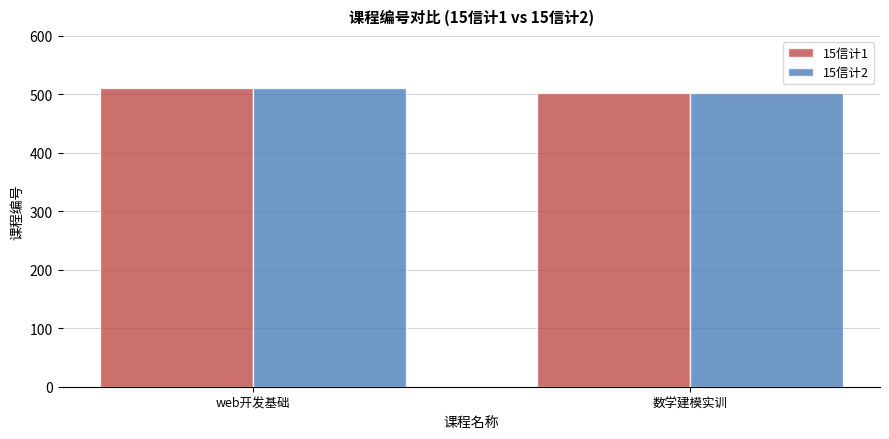

What are all the series names shown in the legend?

15信计1, 15信计2